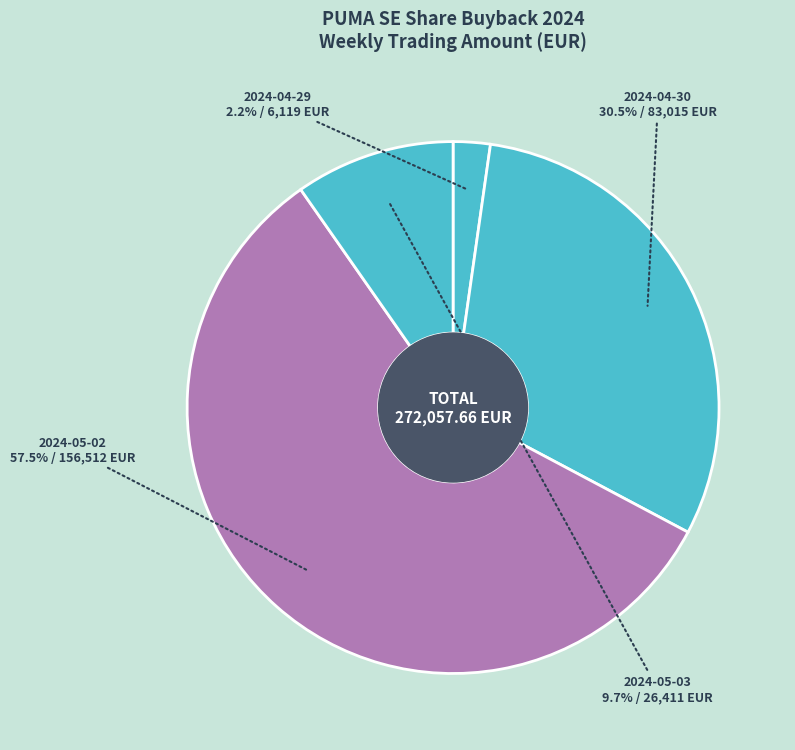

Do 2024-05-03 and 2024-04-29 together represent more than half of the pie?

No